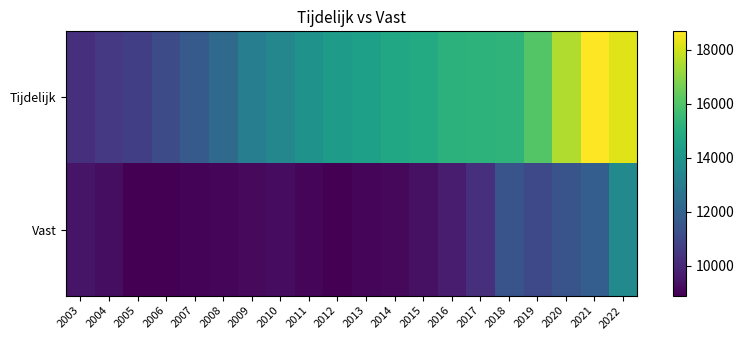

What is the total value across all series at 2016?

24848